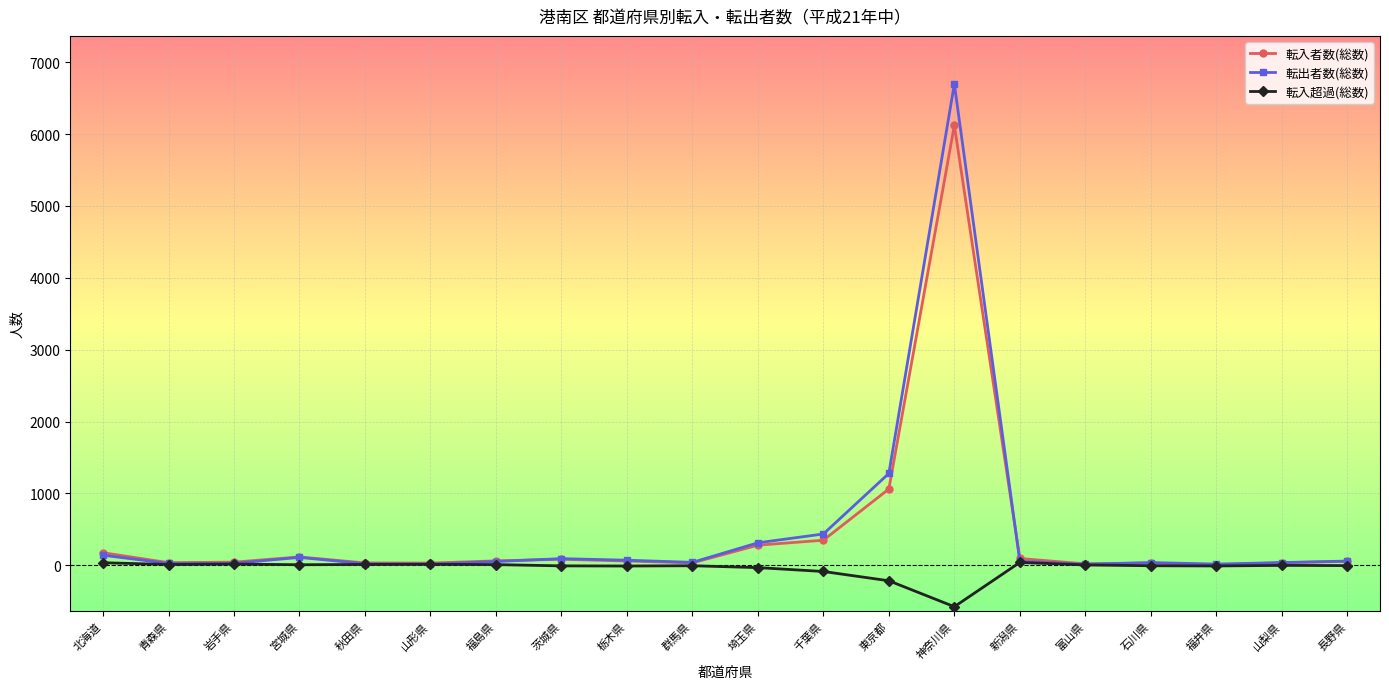

Rank the series by their maximum value, from highest to lowest.

転出者数(総数), 転入者数(総数), 転入超過(総数)